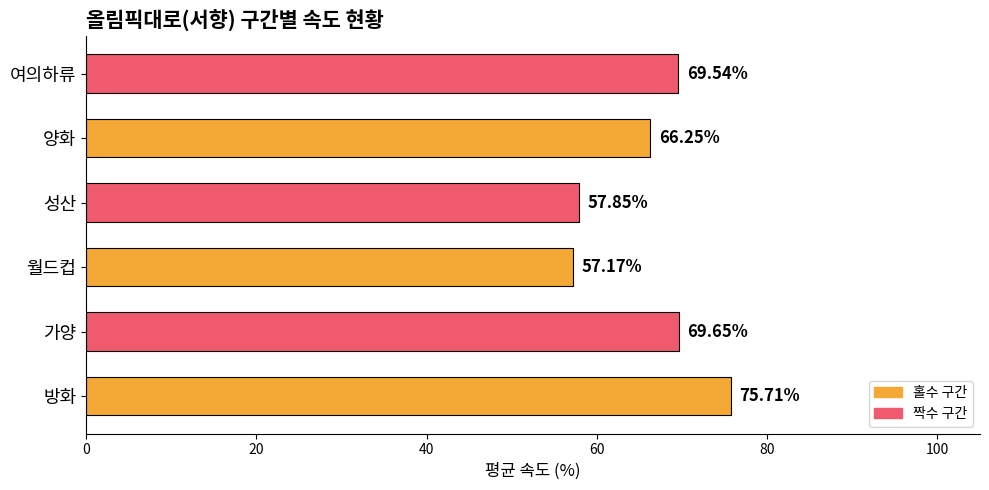

What is the sum of the values at 방화 and 양화?

142.0